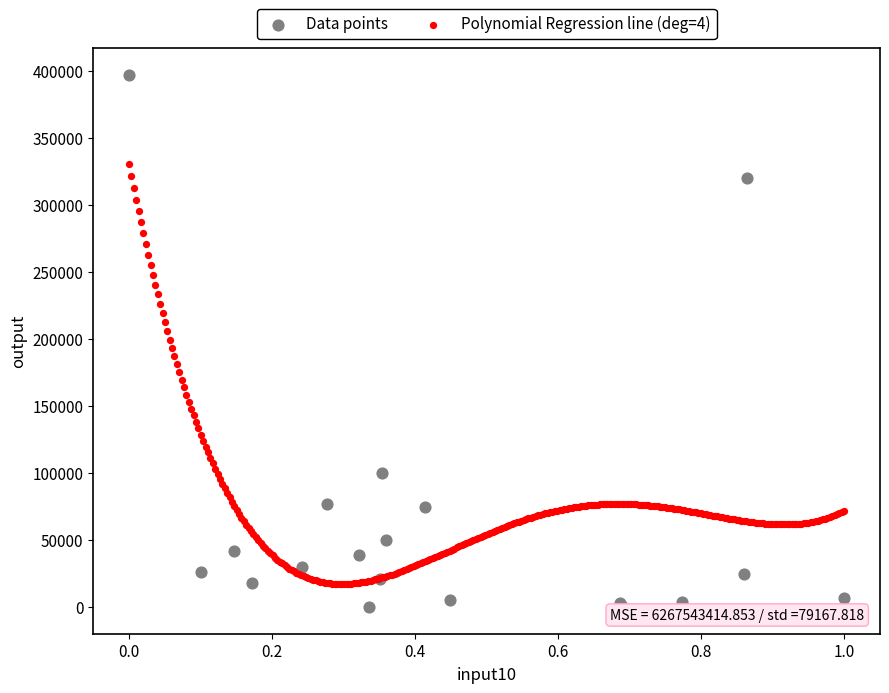

Which series reaches the maximum Y coordinate?

Data points